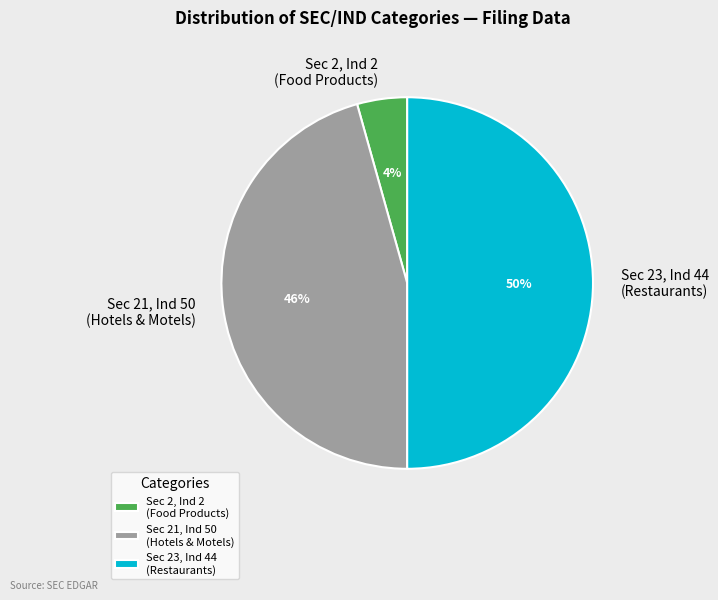

Does Sec 21, Ind 50 (Hotels & Motels) account for over 50% of the chart?

No